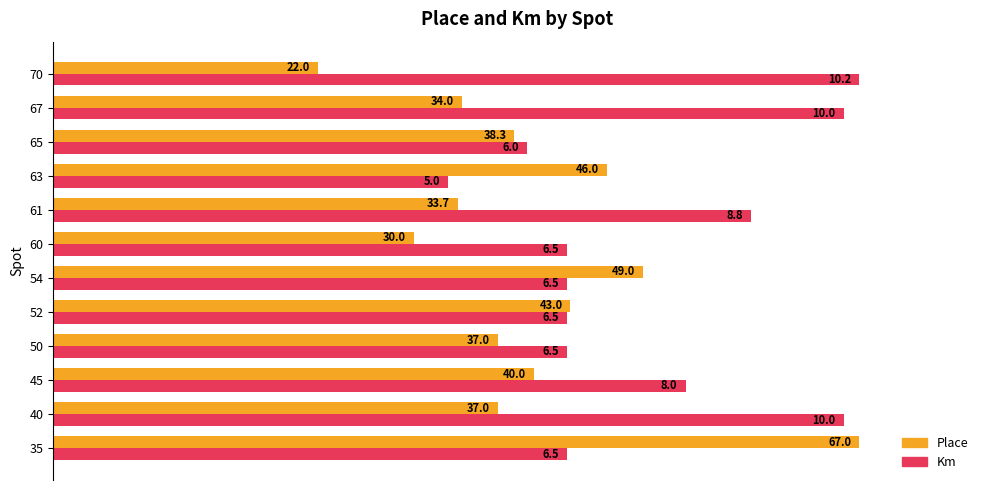

What are all the series names shown in the legend?

Place, Km